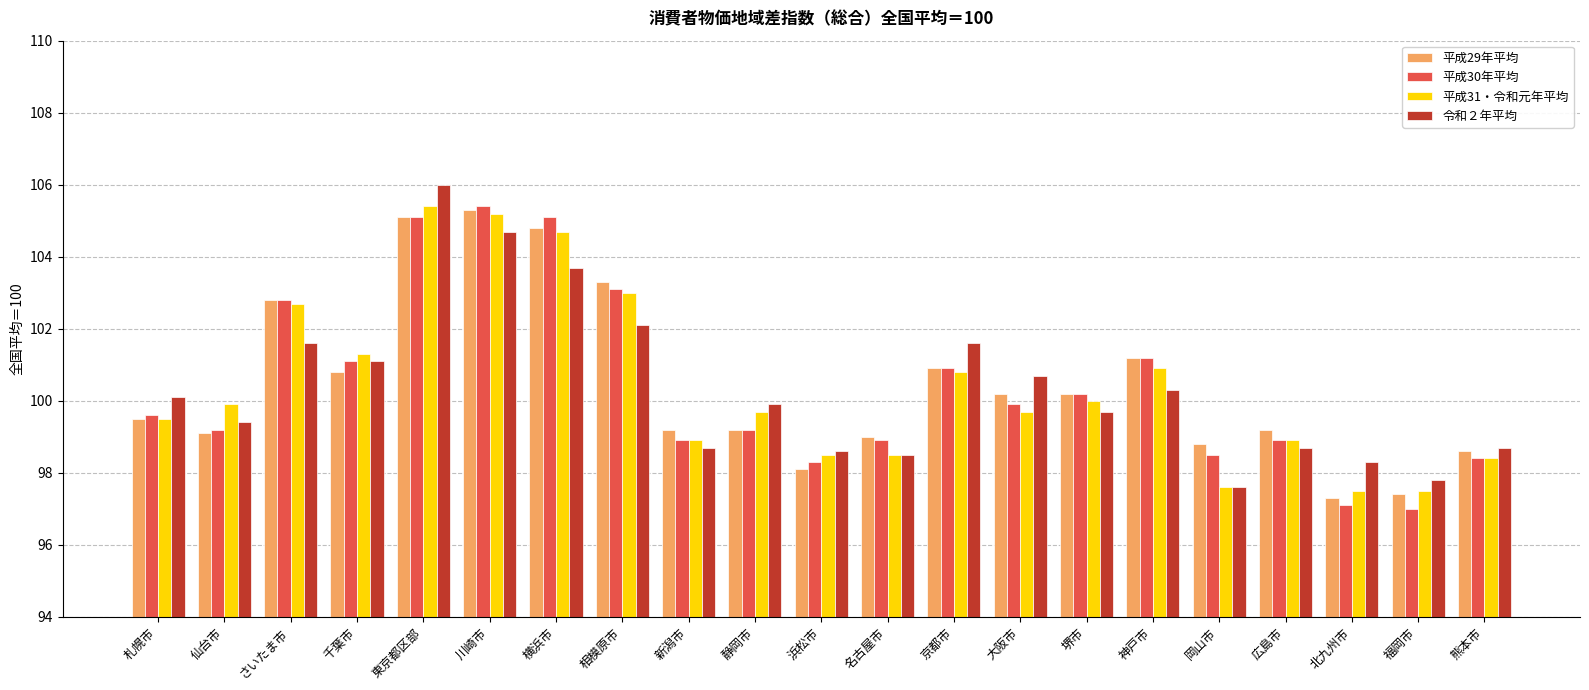

At which category is the sum across all series the highest?

東京都区部